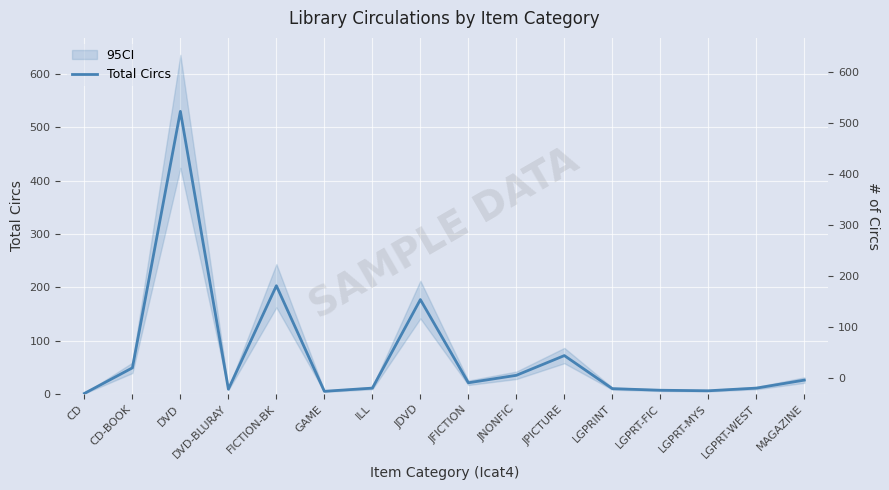

What is the greatest value displayed?

530